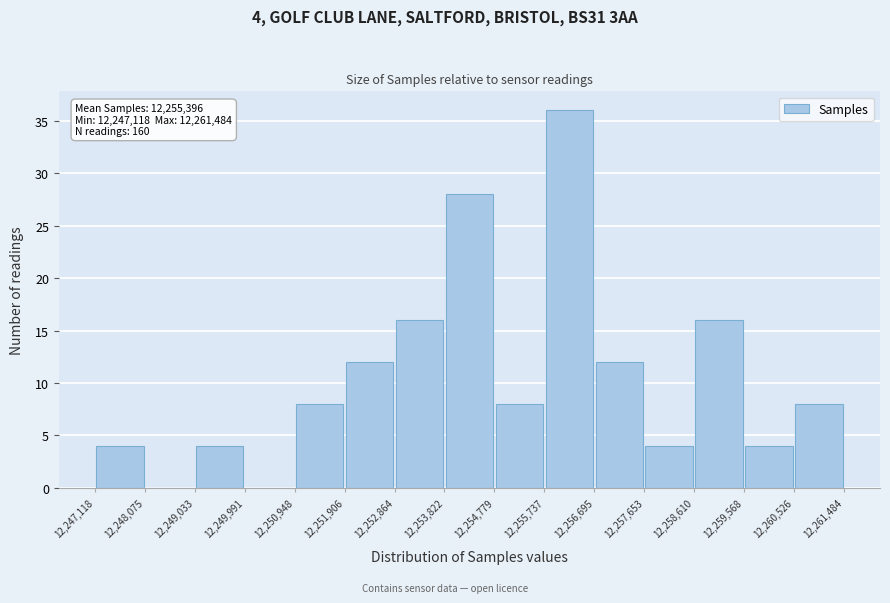

Which range on the x-axis has the tallest bar?

12,255,737 to 12,256,695